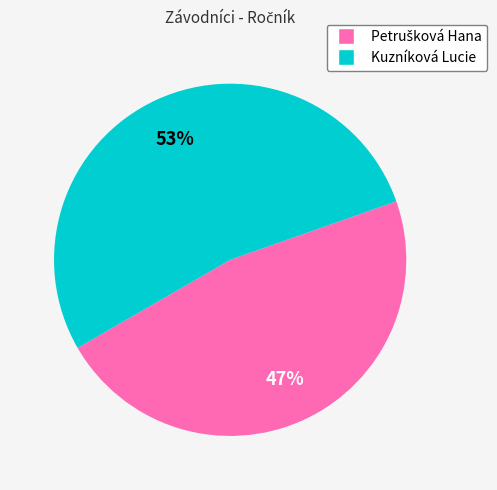

Which category accounts for the majority?

Kuzníková Lucie